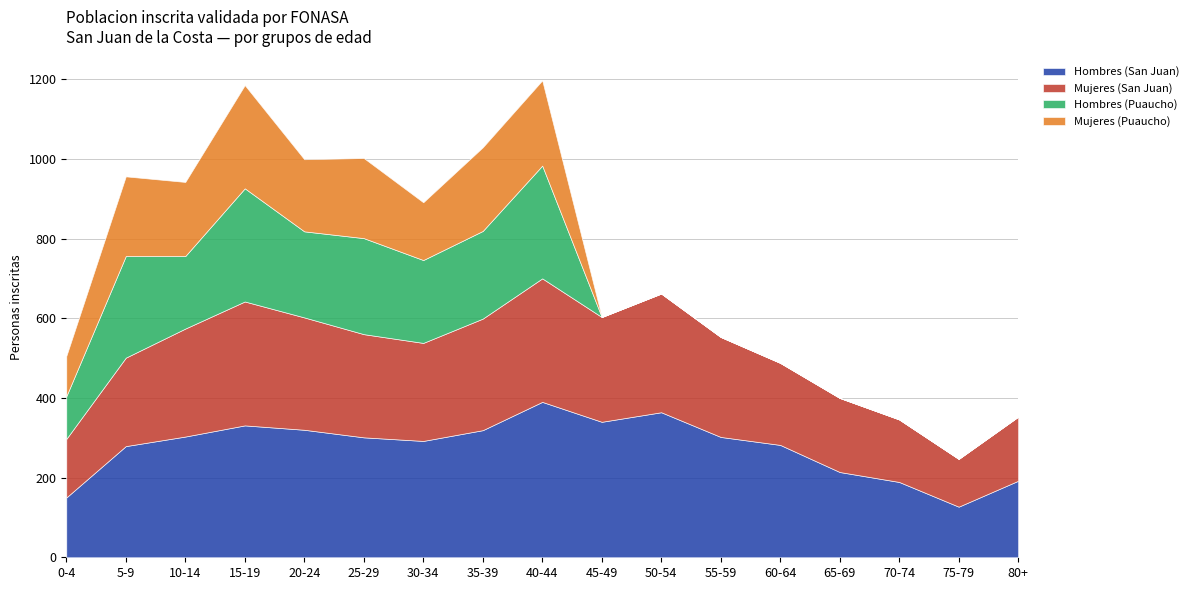

At which category does the chart reach its minimum across all series?

45-49